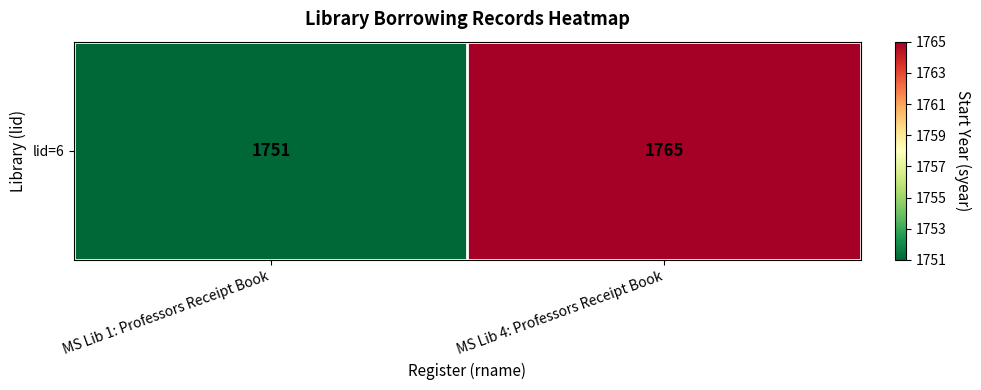

Reading right to left, what are all the values shown in this chart?

1765	1751